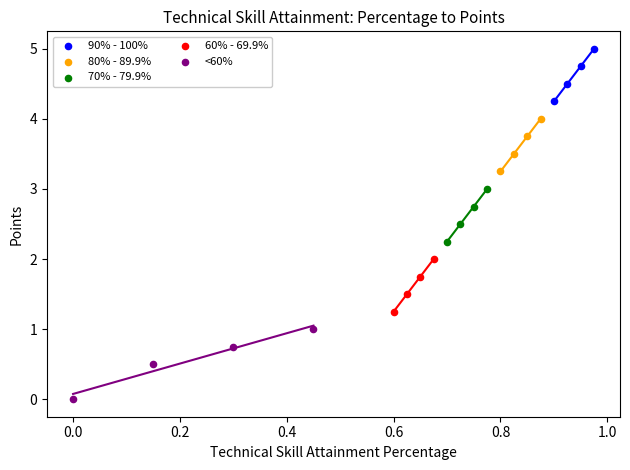

Which series has the largest Y range (max minus min)?

<60%